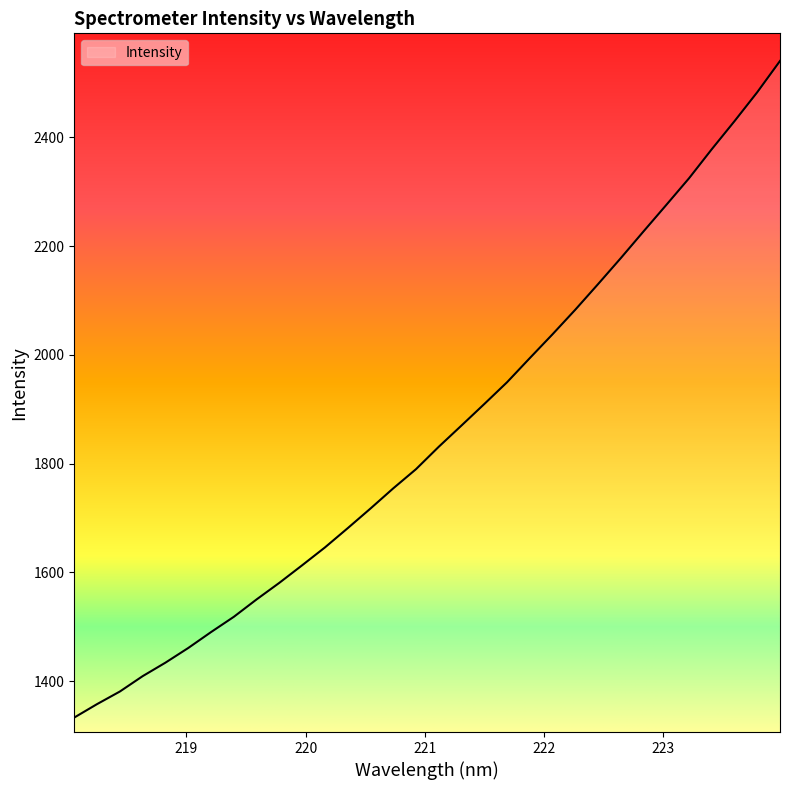

What is the sum of all values?

59363.4